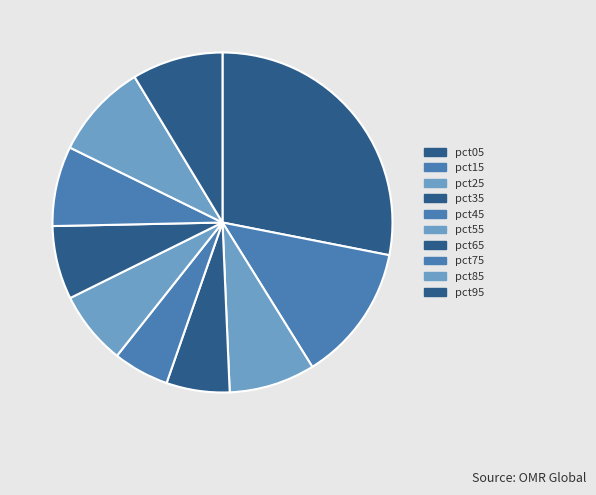

Does pct35 account for over 50% of the chart?

No